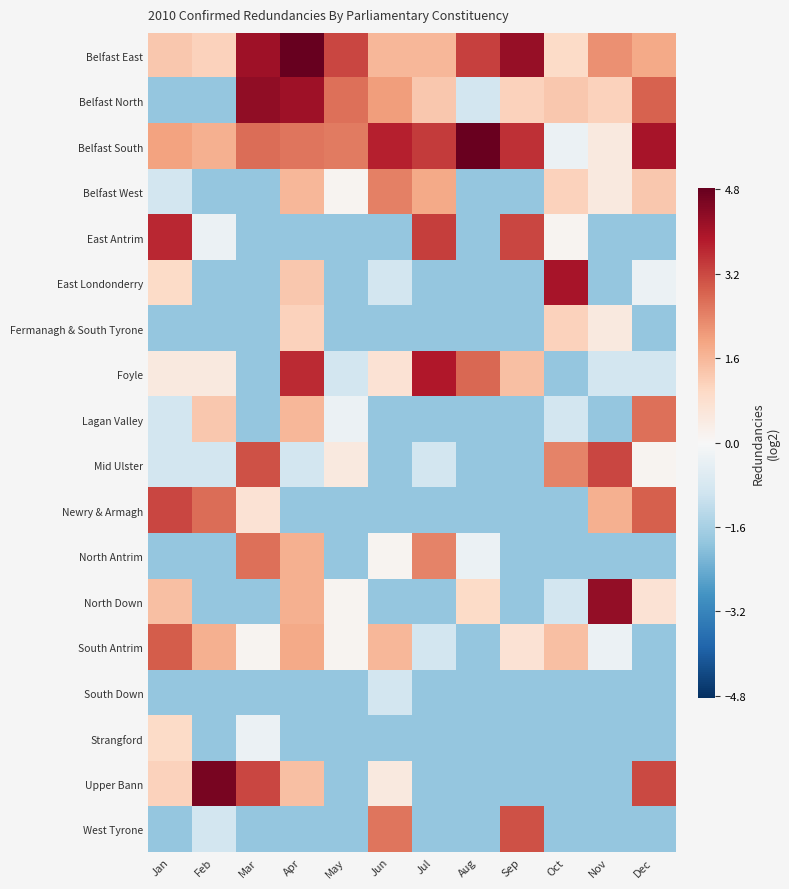

Which series has the widest spread of values?

Upper Bann